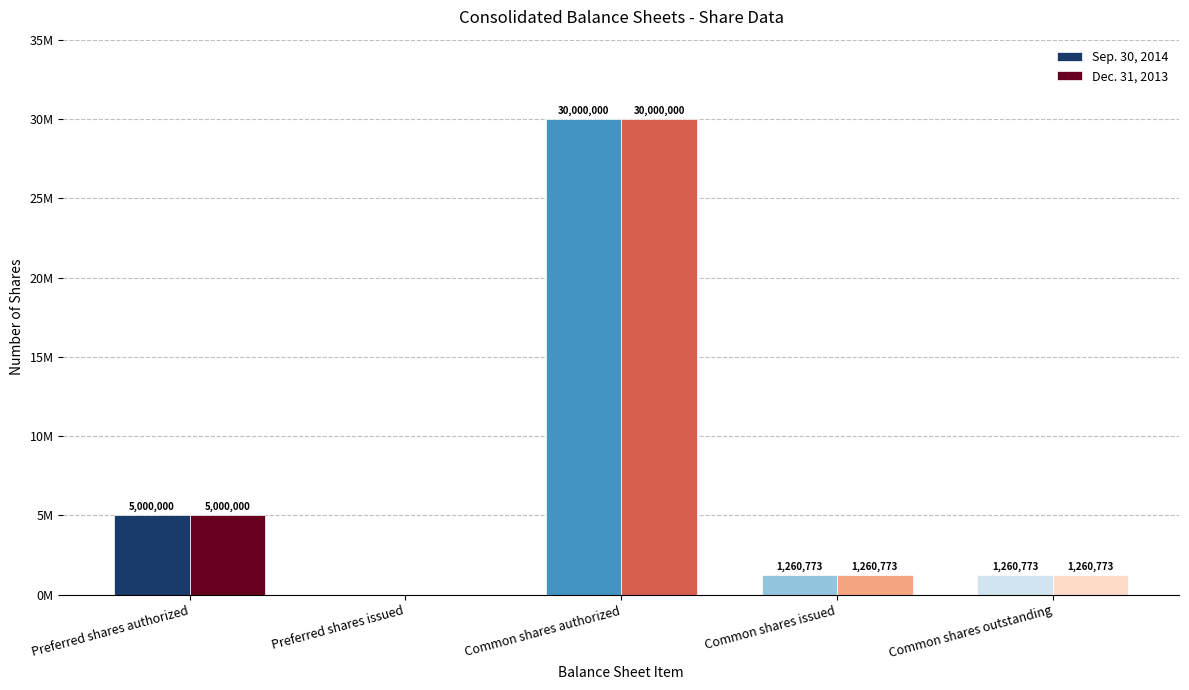

What is the approximate value of Dec. 31, 2013 at Common shares authorized, to the nearest 100?

30000000